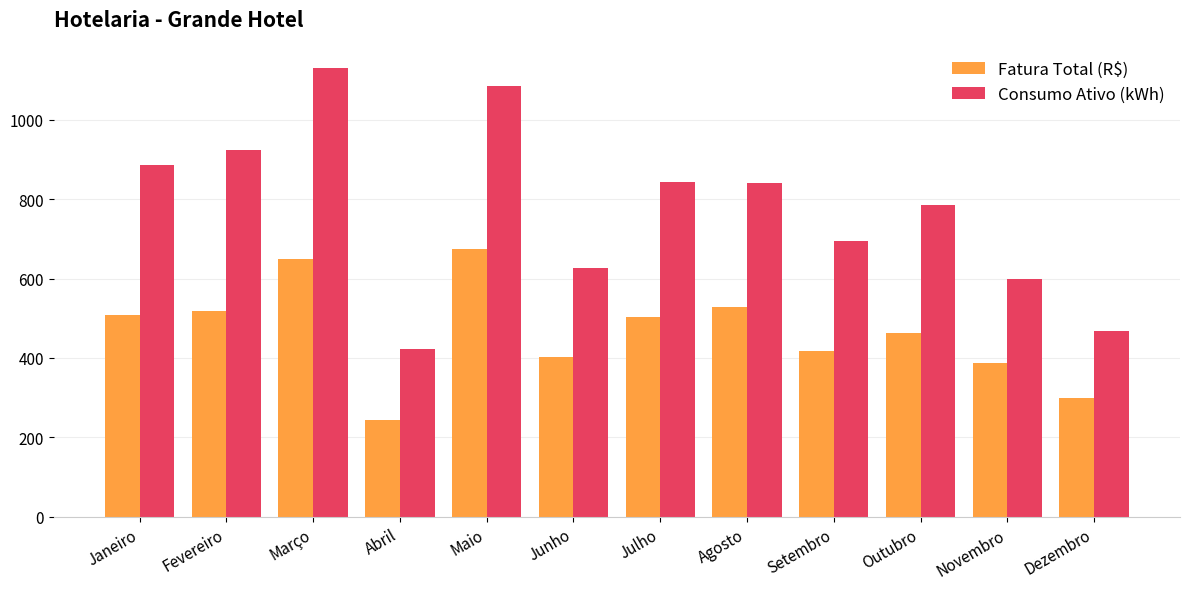

How many groups of bars are there?

12